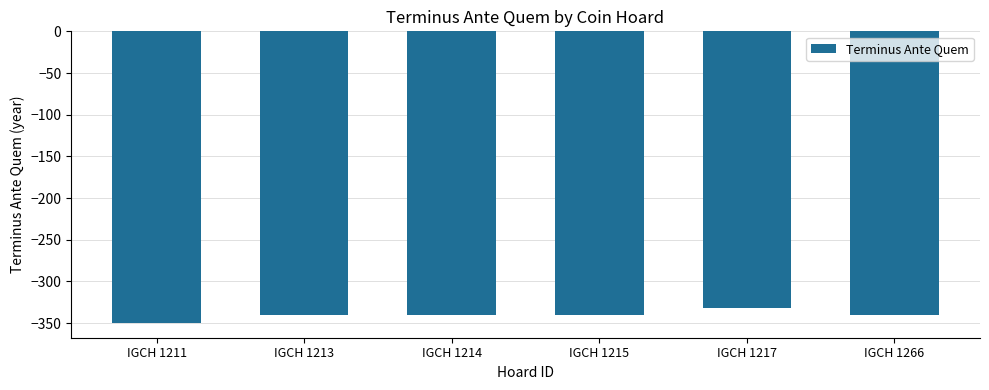

Is it true that the value at IGCH 1266 is -340?

True